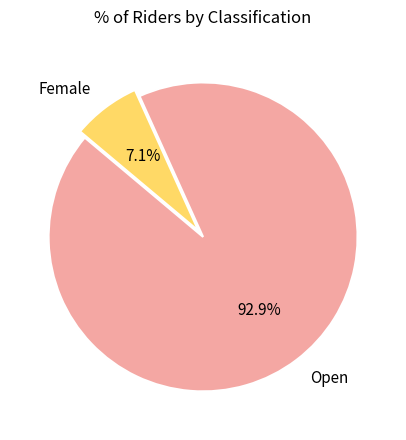

How many segments does this pie chart have?

2